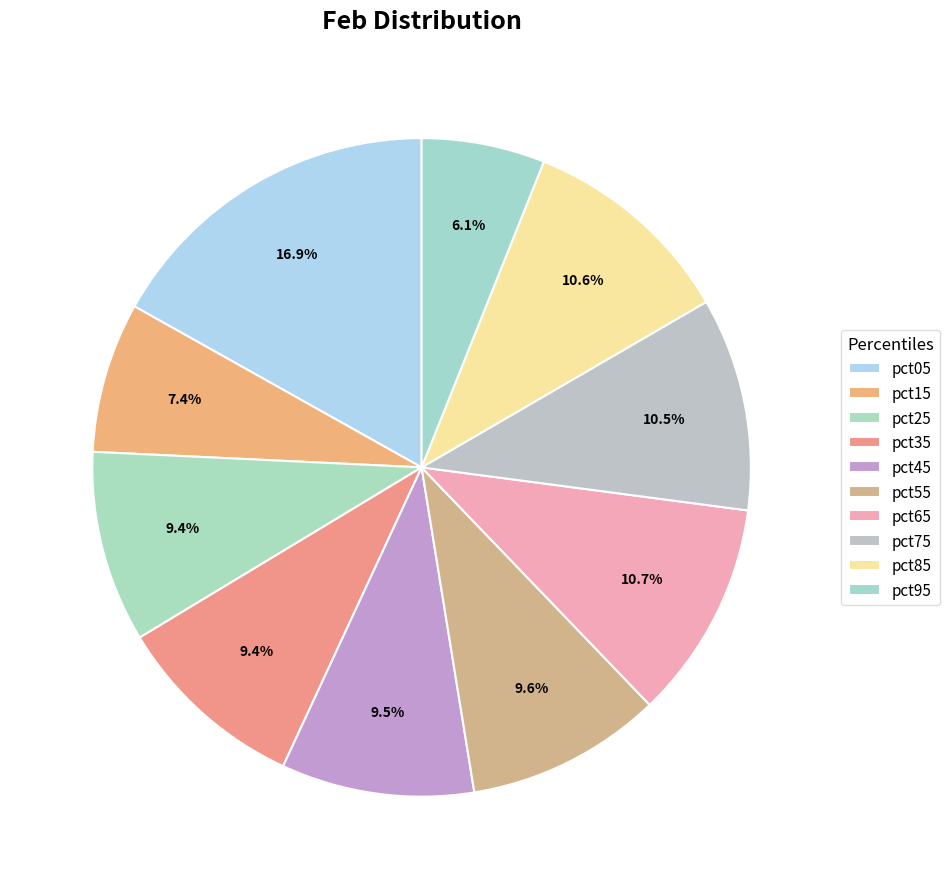

How many slices are in this pie chart?

10